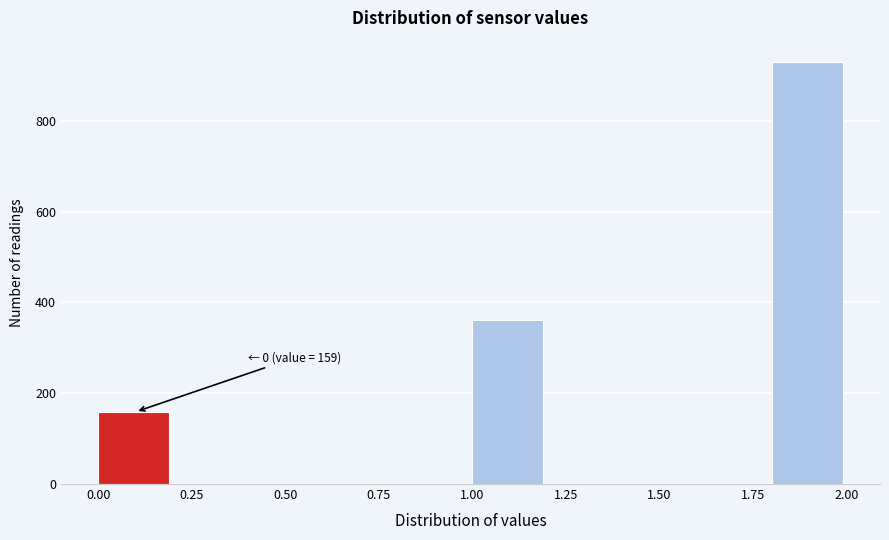

Over which range of the x-axis is the bar tallest?

1.8 to 2.0